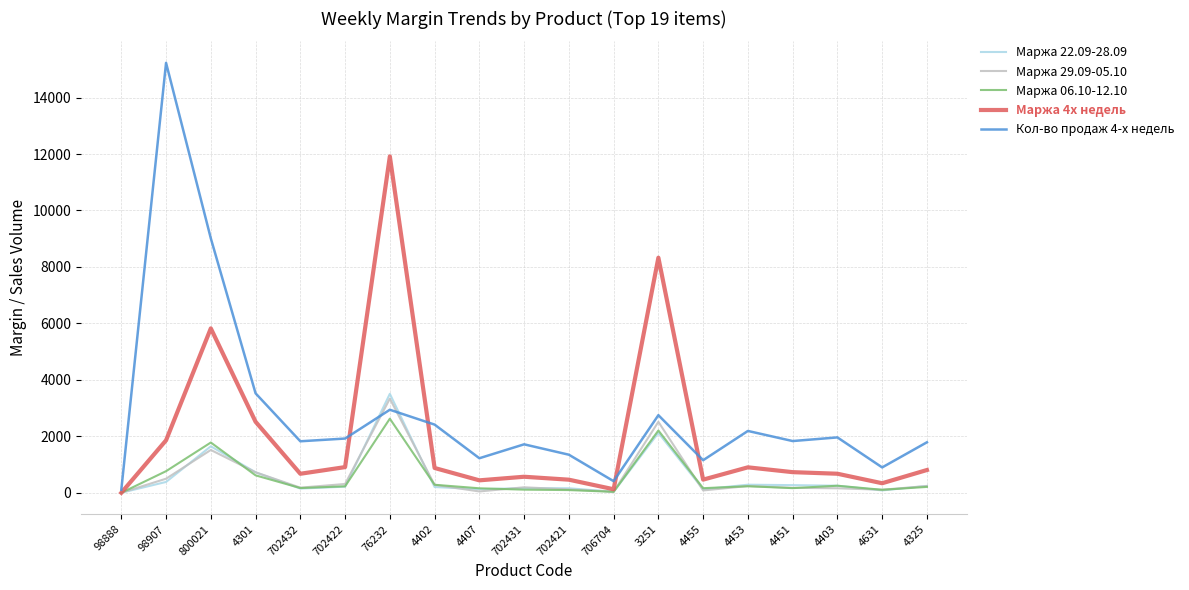

What is the maximum value shown in the chart?

15231